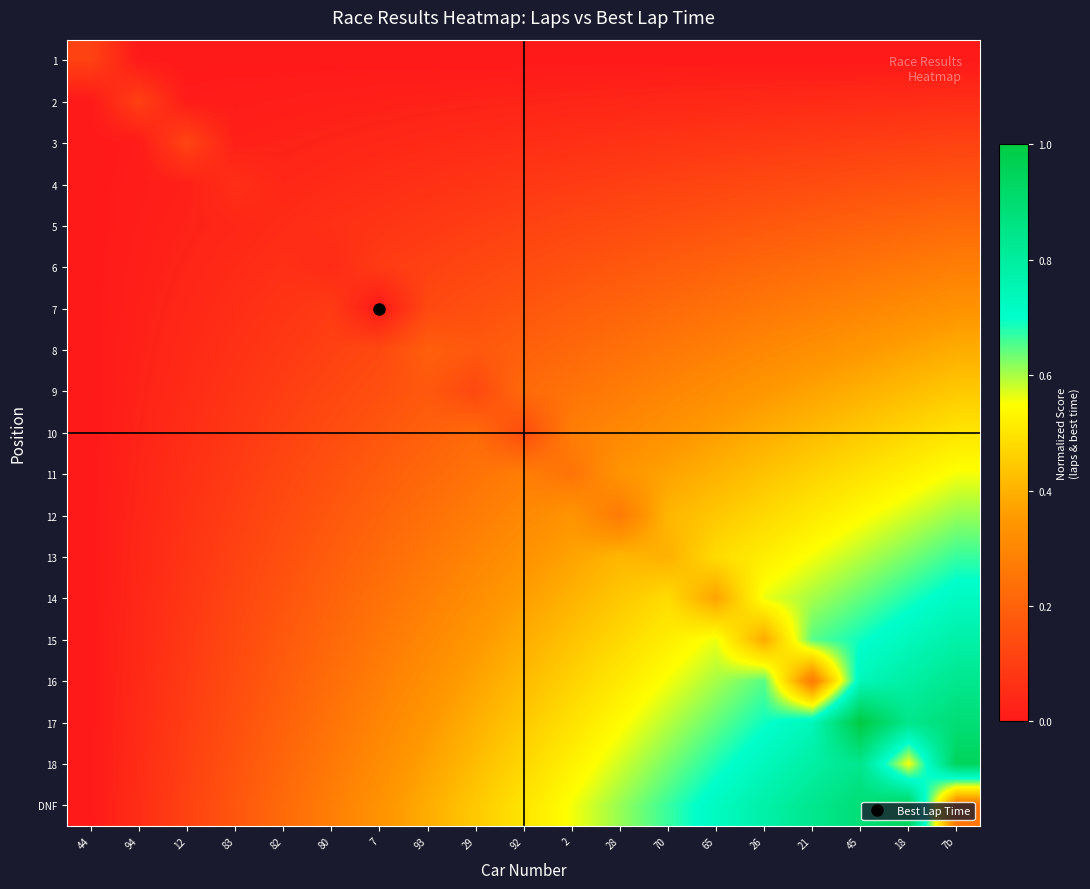

Which label corresponds to the smallest value in the chart?

94